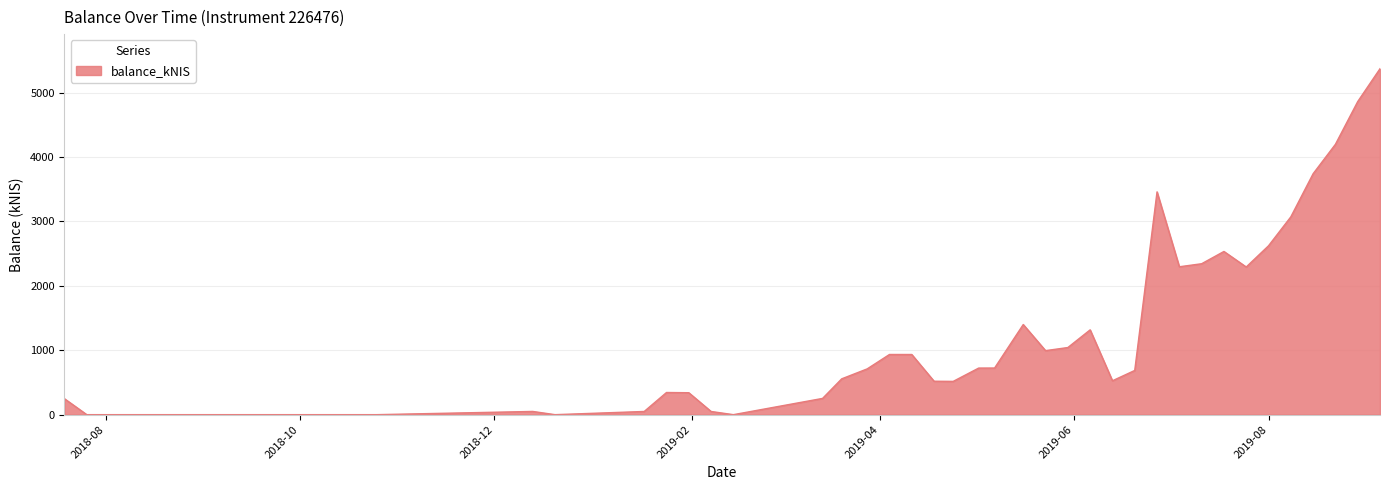

What is the difference between the maximum and minimum values?

5370.4